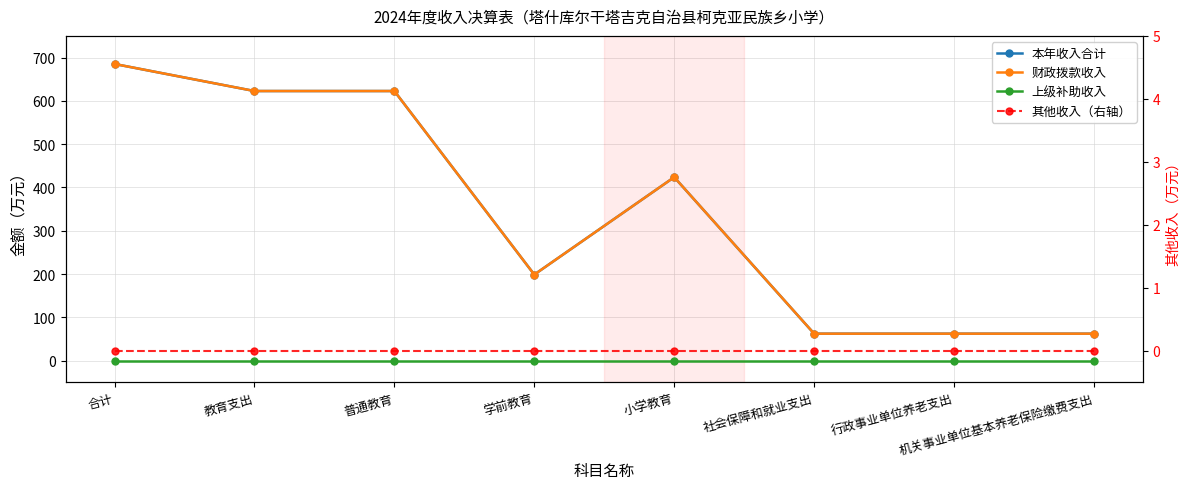

What is the label of the 8th point from the right?

合计